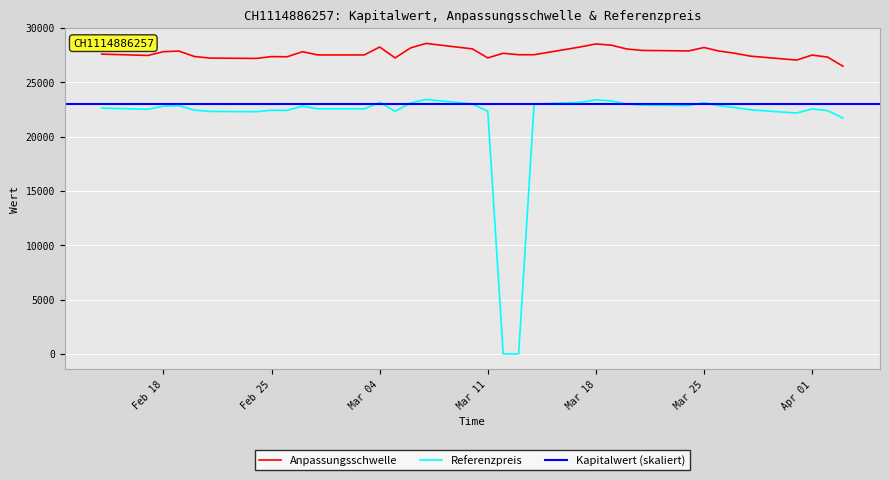

At which category is the sum across all series the highest?

19